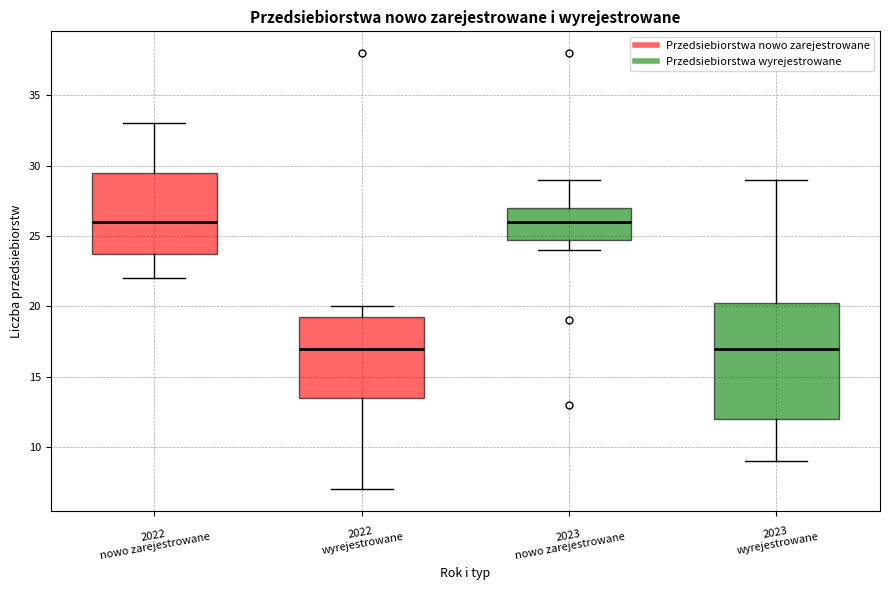

Which box is the tallest, from its lower edge to its upper edge?

2023 wyrejestrowane